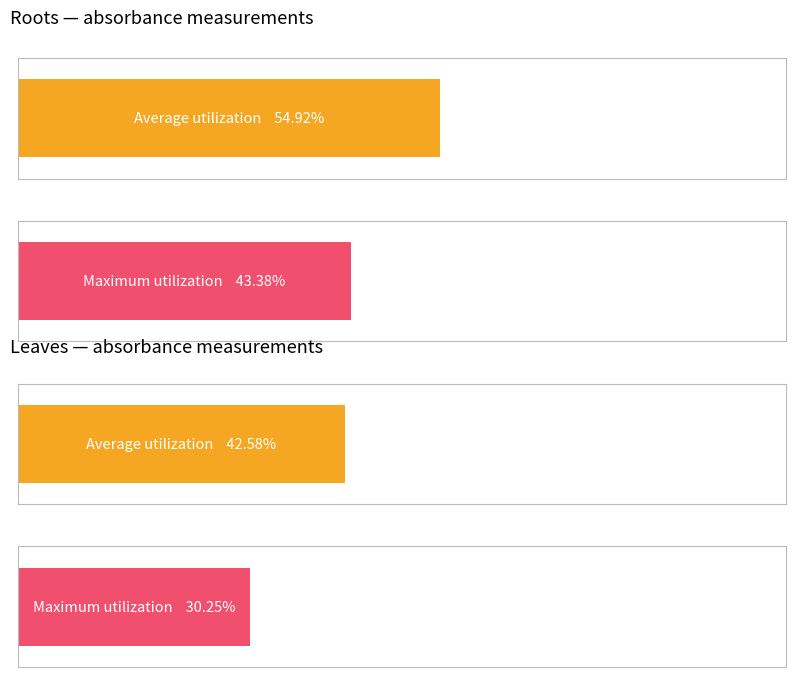

Count the number of categories in the chart.

4